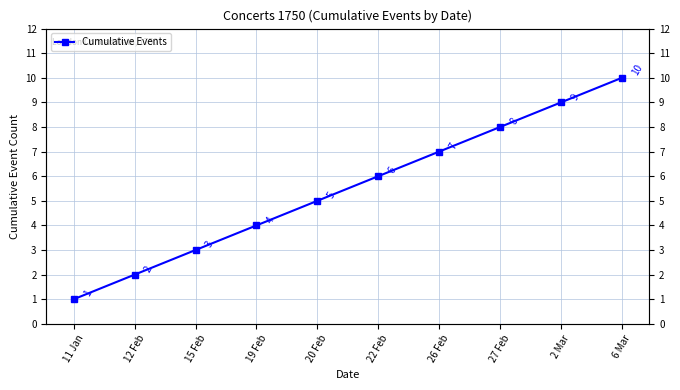

What is the change in value from 27 Feb to 2 Mar?

+1